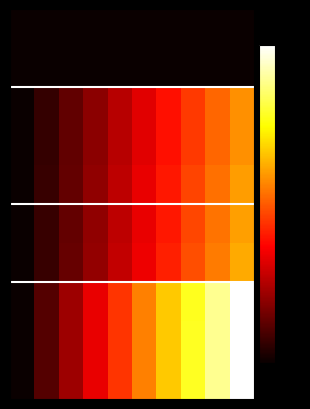

How many distinct data groups are displayed?

10